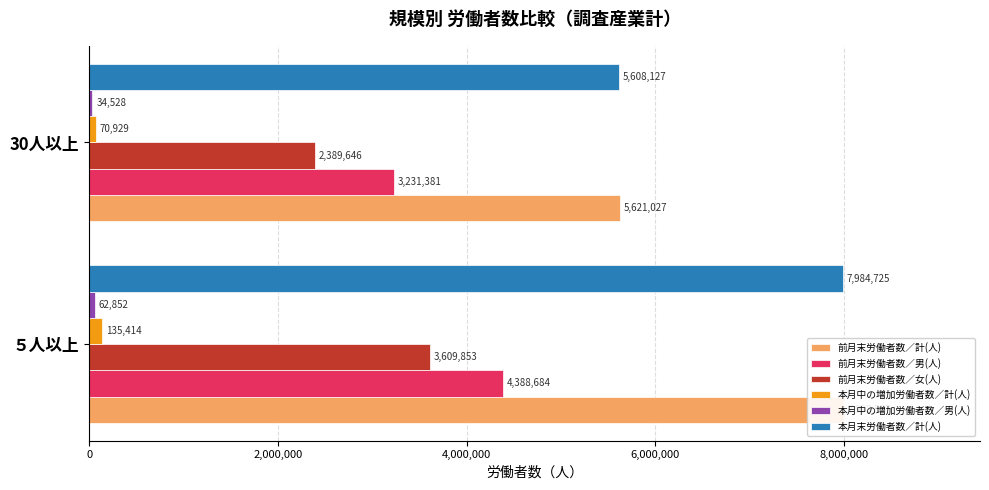

What is the smallest value displayed?

34528